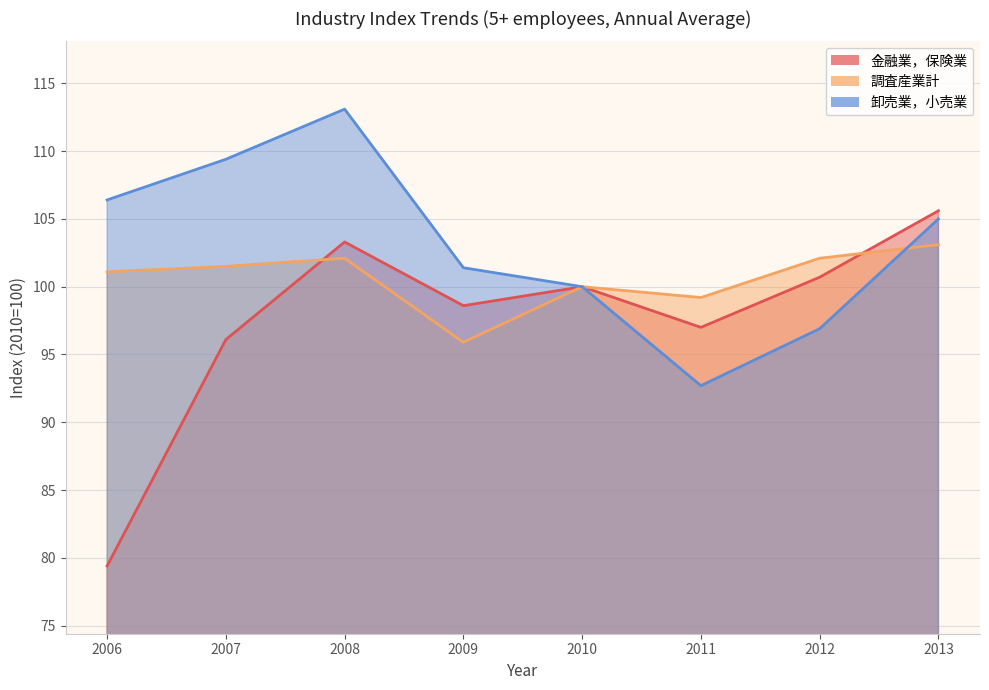

Rank the series by their average value, from lowest to highest.

金融業，保険業, 調査産業計, 卸売業，小売業